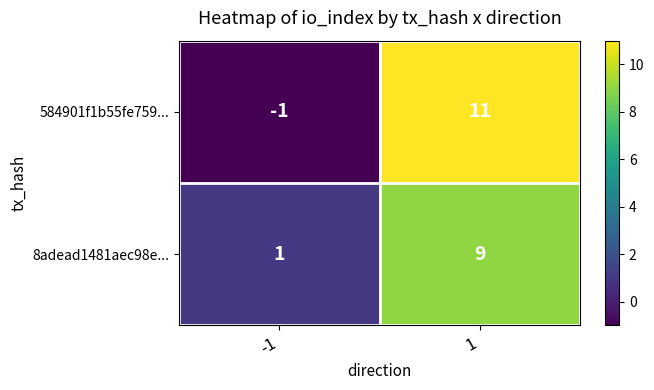

How many series are shown in this chart?

2